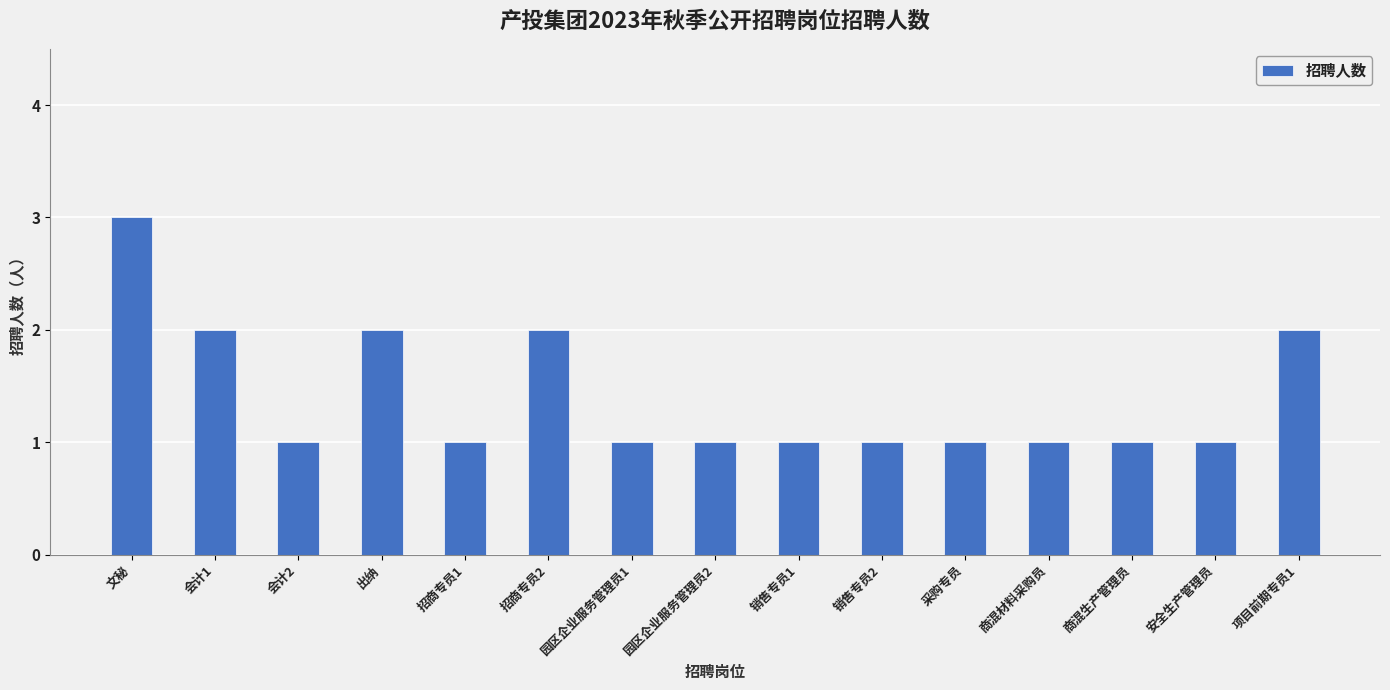

What is the sum of all values?

21